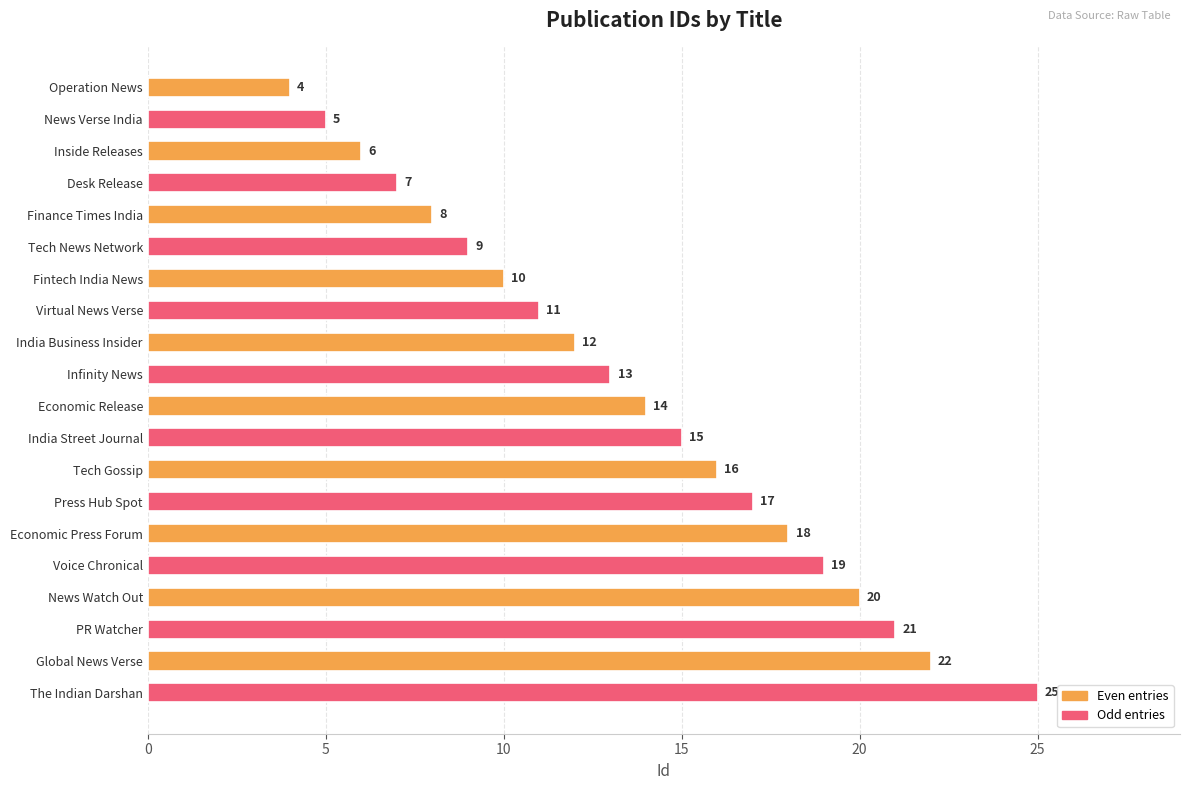

What is the sum of all values?

272